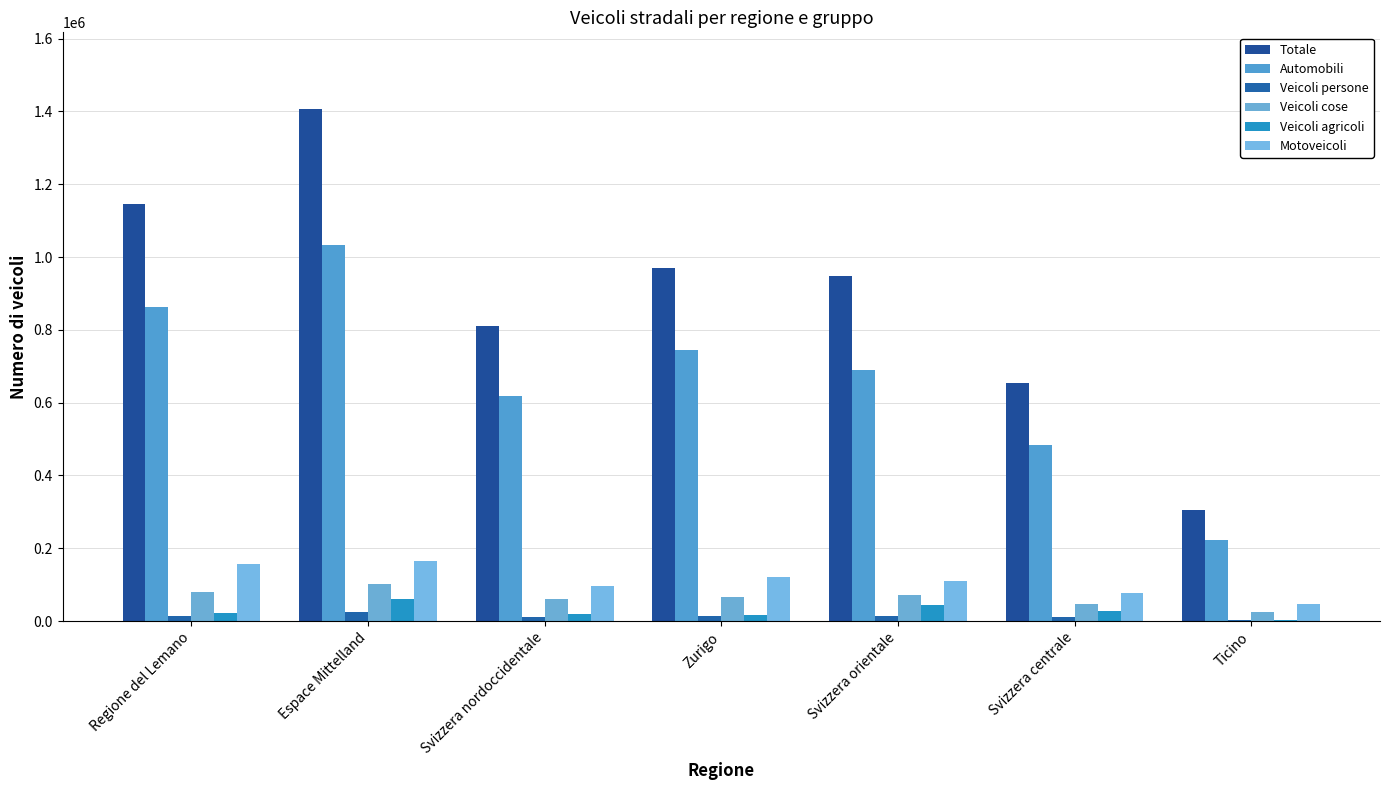

What value does the Totale series have at Zurigo?

970446